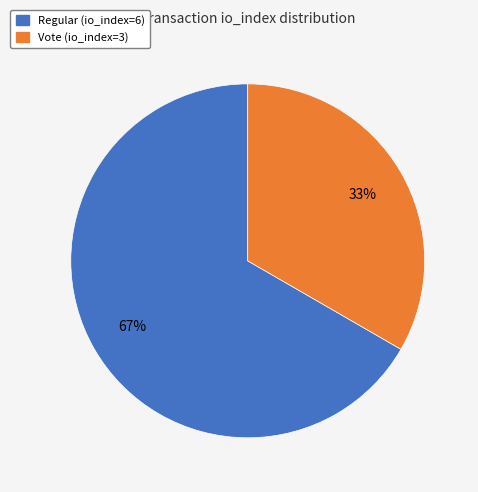

Is the sum of Regular (io_index=6) and Vote (io_index=3) greater than half?

Yes